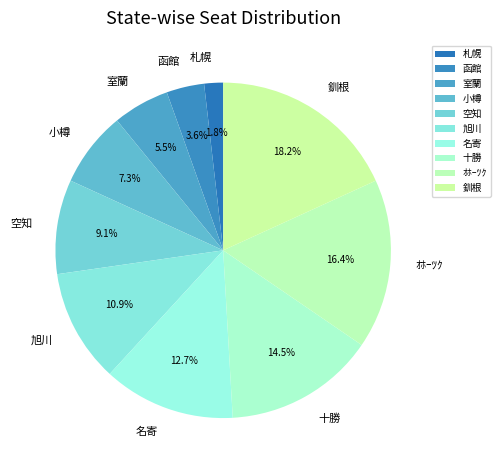

Is the sum of 十勝 and 旭川 greater than half?

No